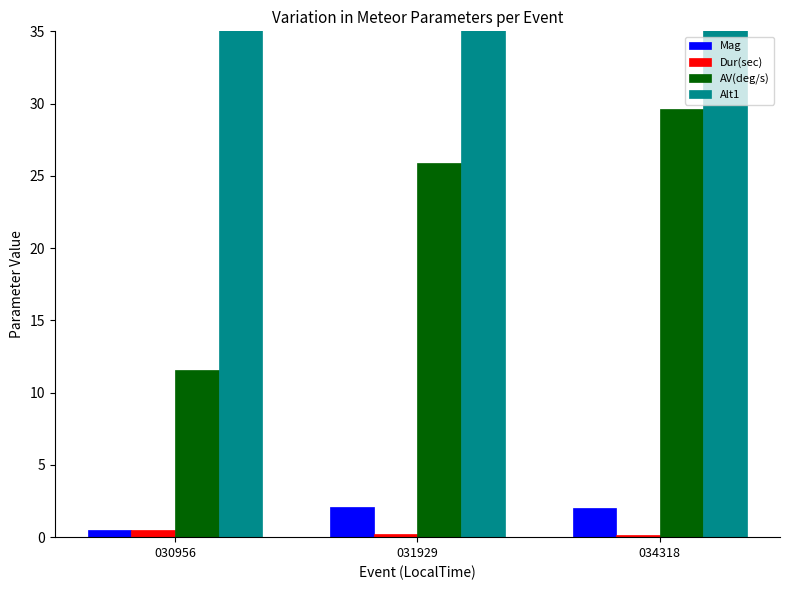

Reading left to right, what are all the values shown in this chart?

Mag: 030956=0.5	031929=2.1	034318=2.0
Dur(sec): 030956=0.5	031929=0.2	034318=0.2
AV(deg/s): 030956=11.5	031929=25.9	034318=29.7
Alt1: 030956=57.2	031929=54.7	034318=46.9